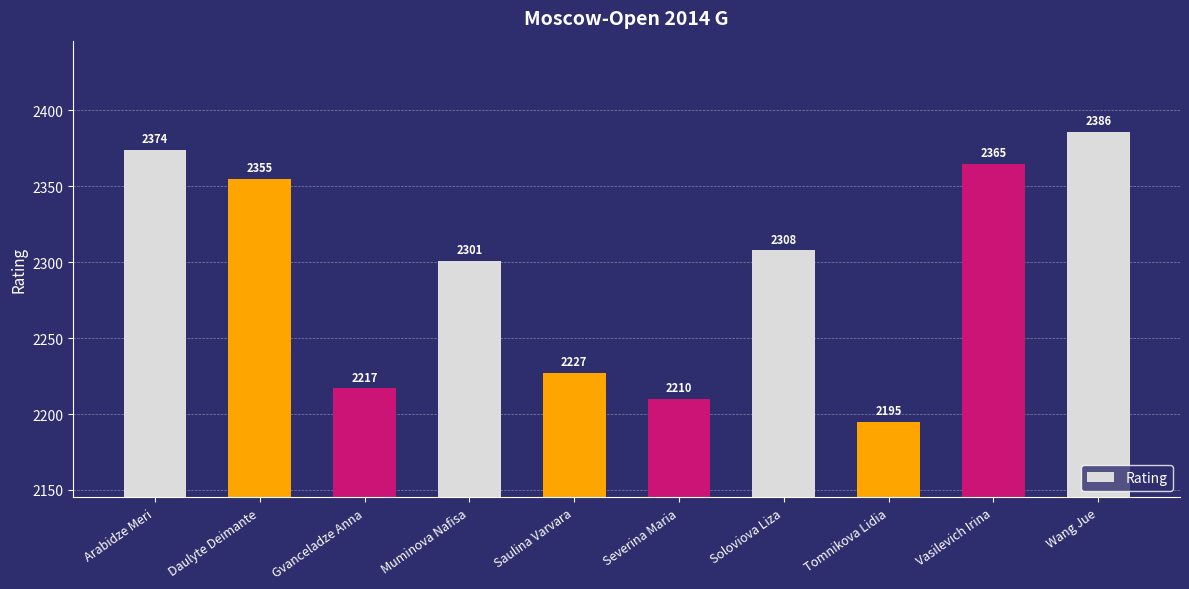

What position from the right is Tomnikova Lidia?

3